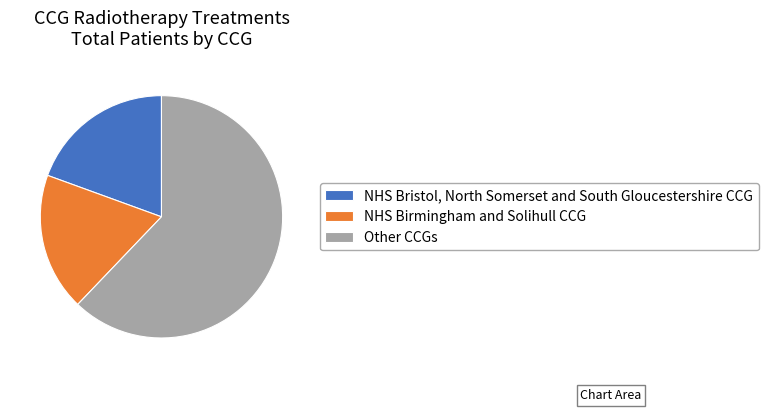

Which slice is the largest?

Other CCGs